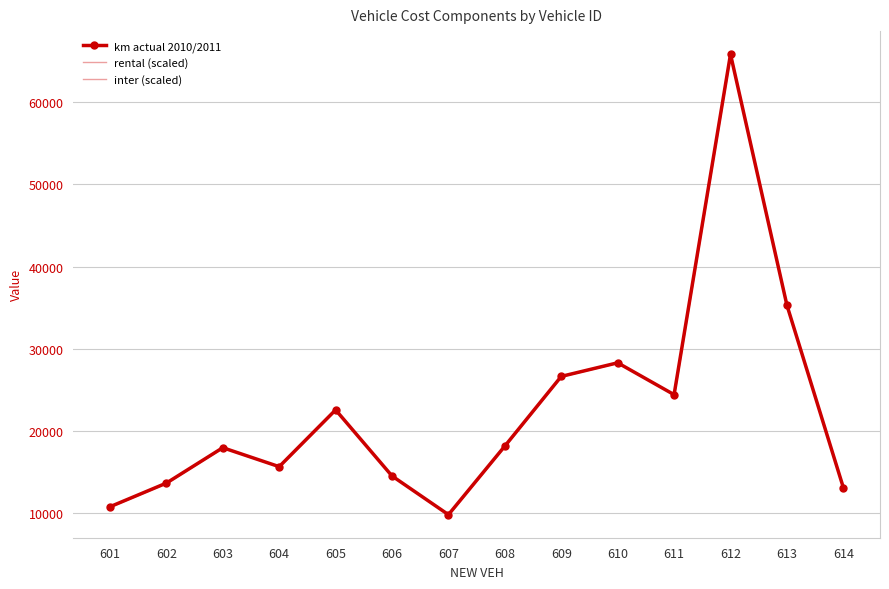

What is the difference between the highest and lowest values at 601?

29.3